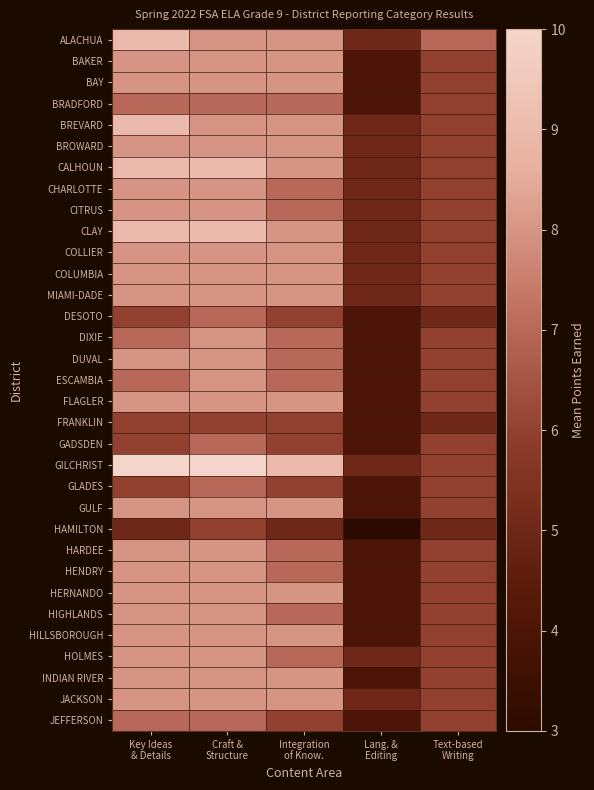

What is the total value across all series at Integration
of Know.?

242